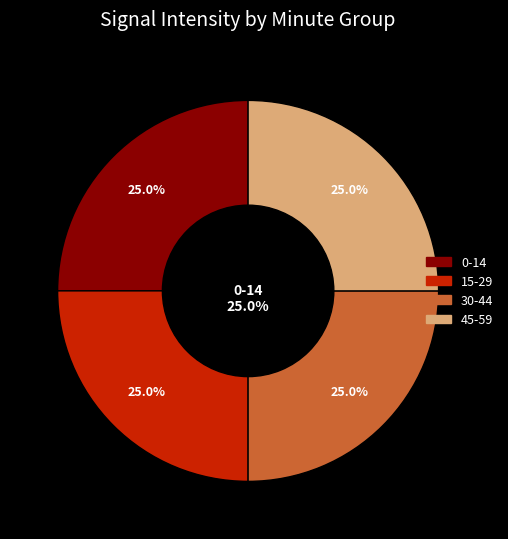

How many slices are in this pie chart?

4